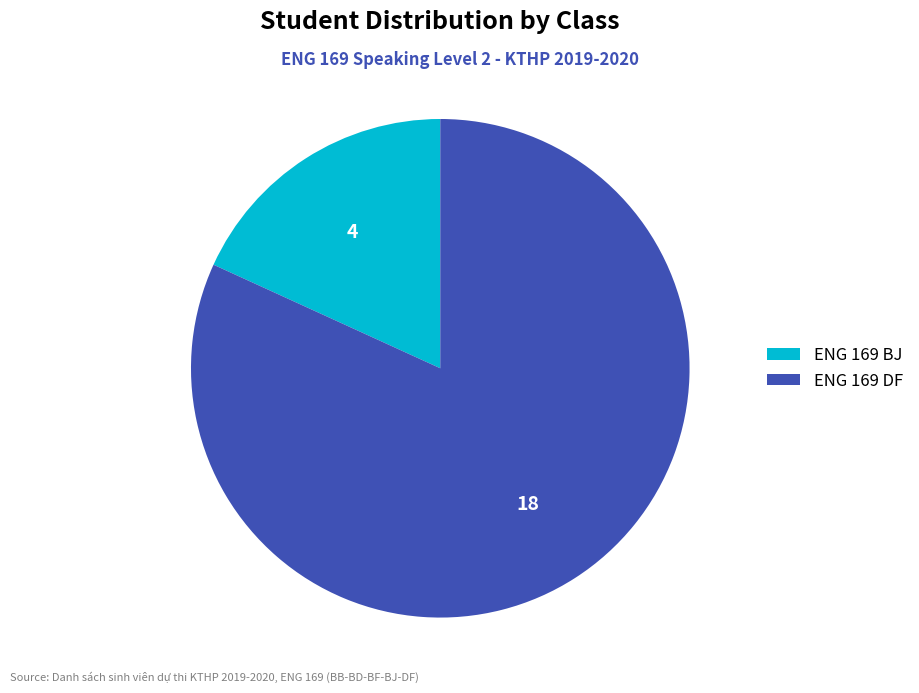

Is it true that ENG 169 BJ is 18% of the pie?

True